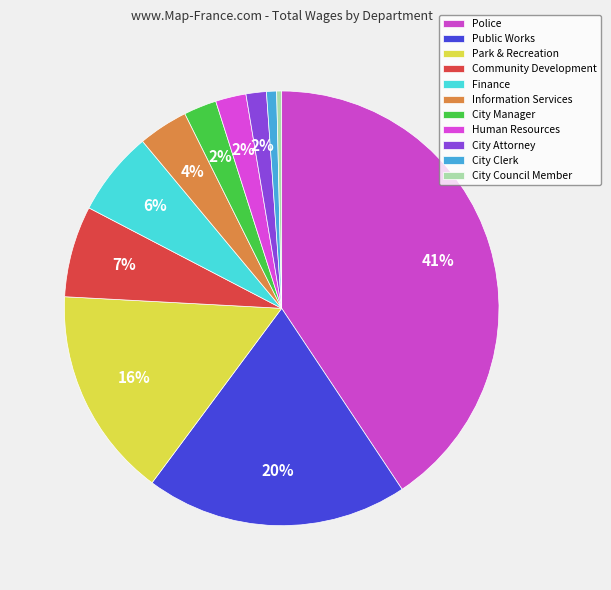

Between Information Services and City Attorney, which is larger?

Information Services